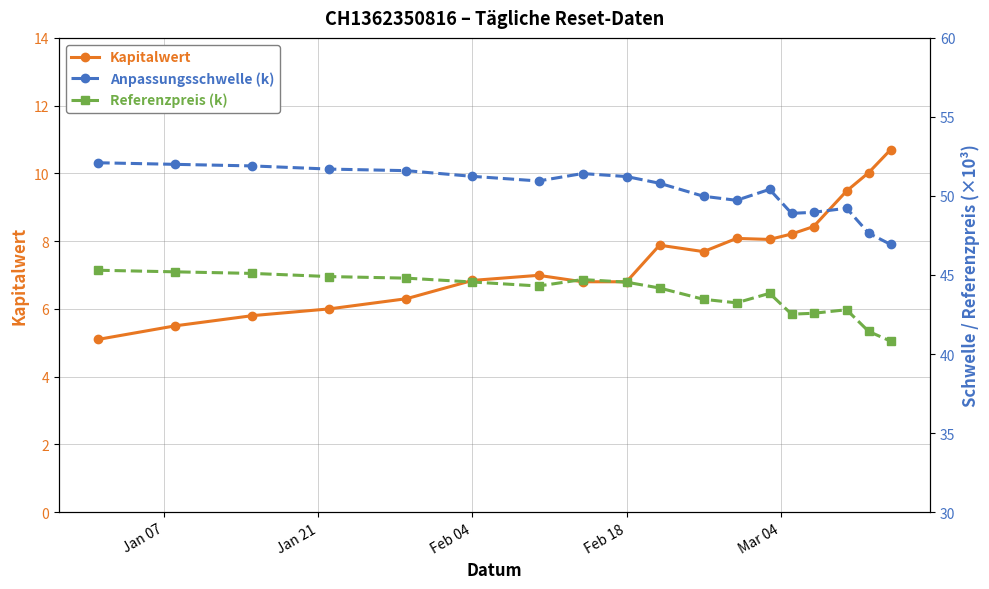

True or false: Kapitalwert has more than 1 interior local peaks.

True